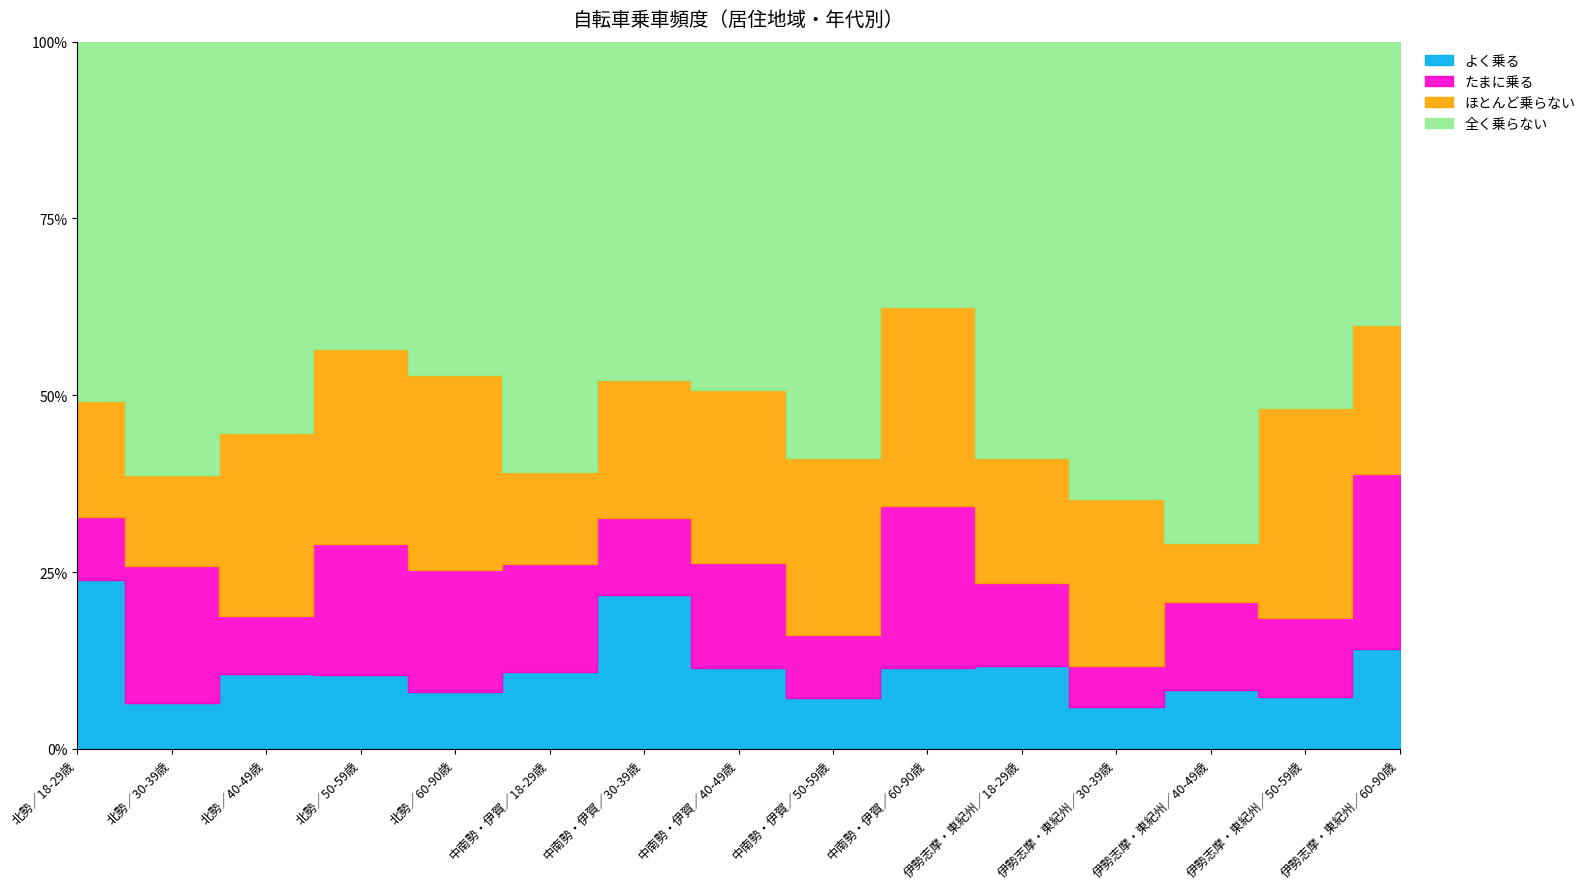

Is it true that ほとんど乗らない equals 27.6 at 北勢／50-59歳?

True